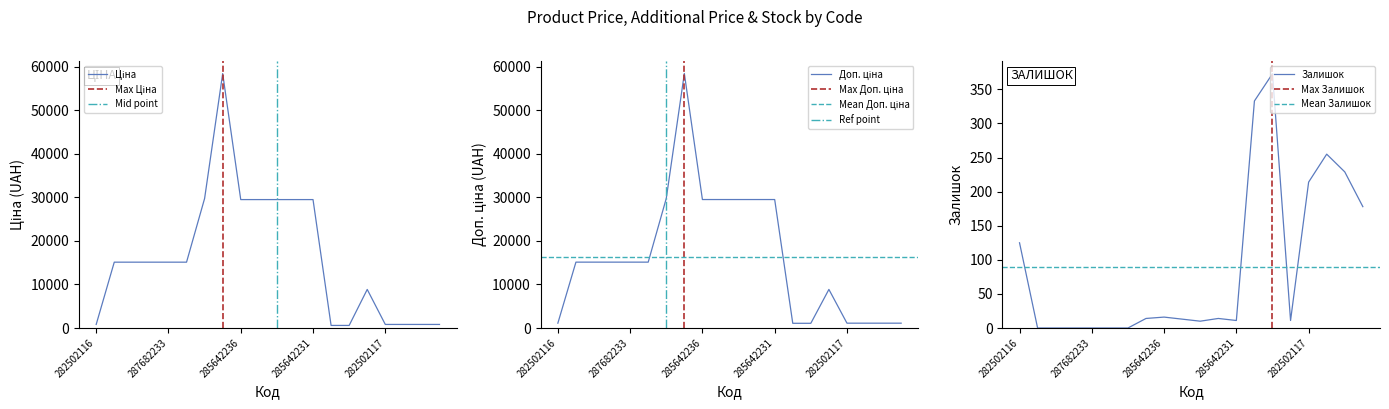

What is the difference between the Доп. ціна values at 285642233 and 282502115?

28382.3